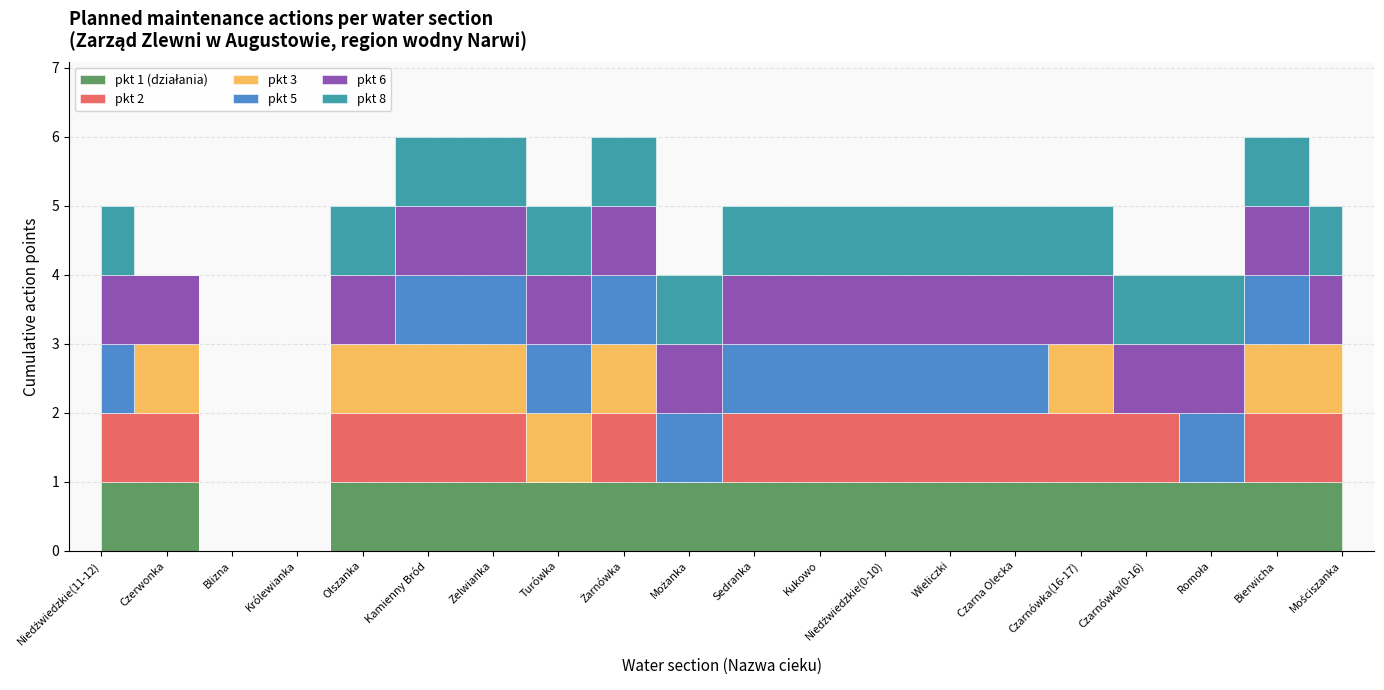

What is the average value of the pkt 2 series?

1